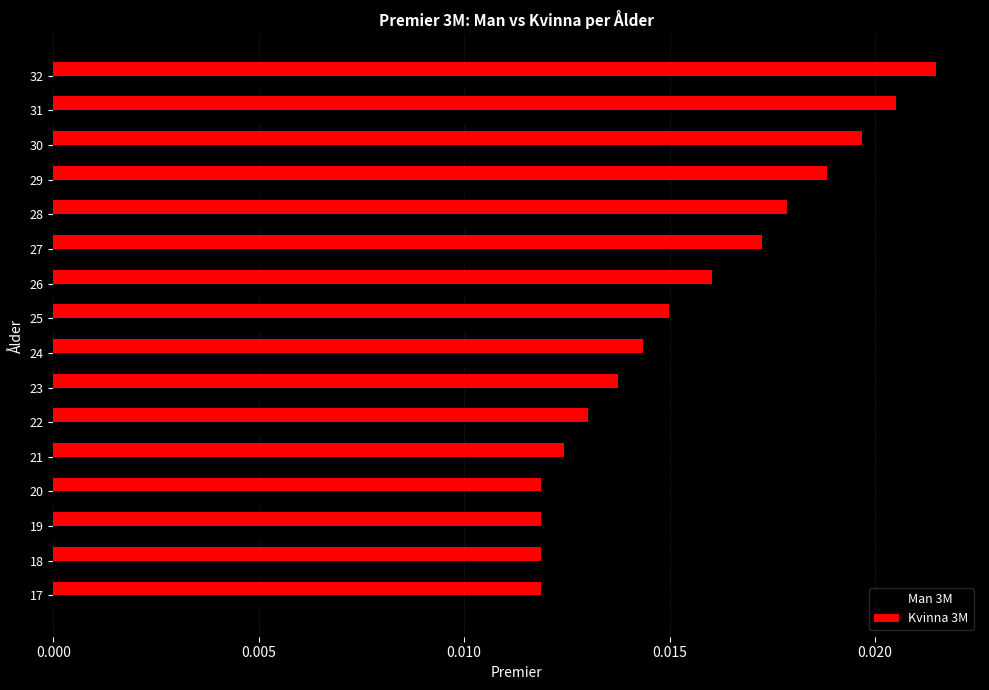

Which category has the highest value in the Kvinna 3M series?

32